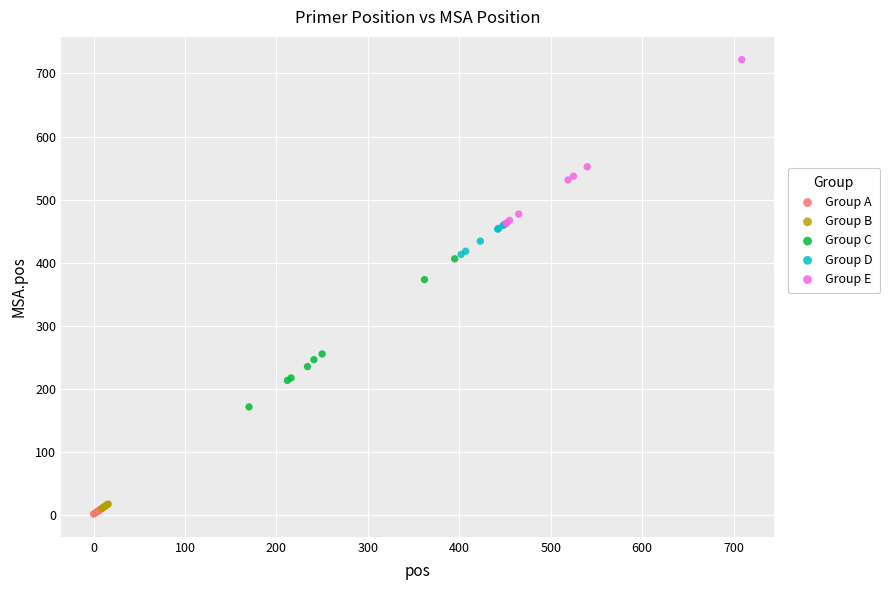

Which series has the largest Y range (max minus min)?

Group E